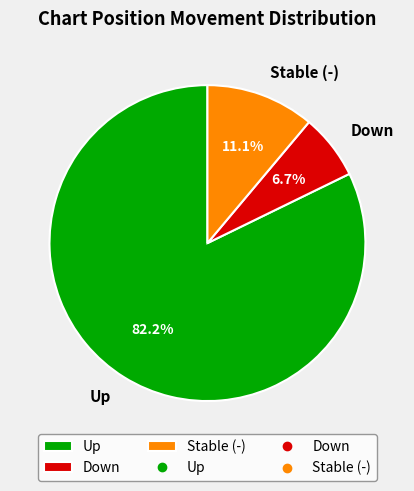

What is the majority slice?

Up